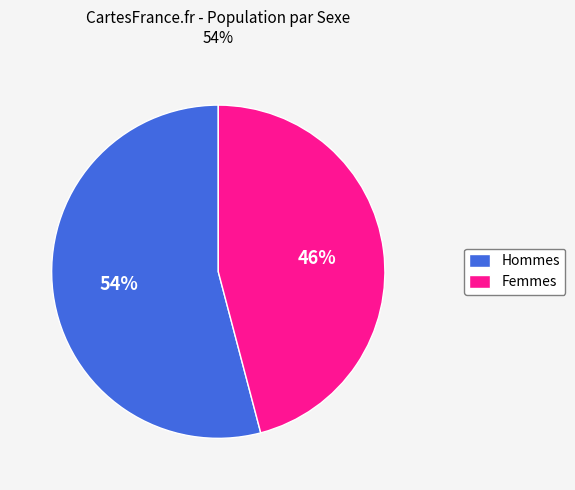

To the nearest percent, what percentage of the pie is Femmes?

46%